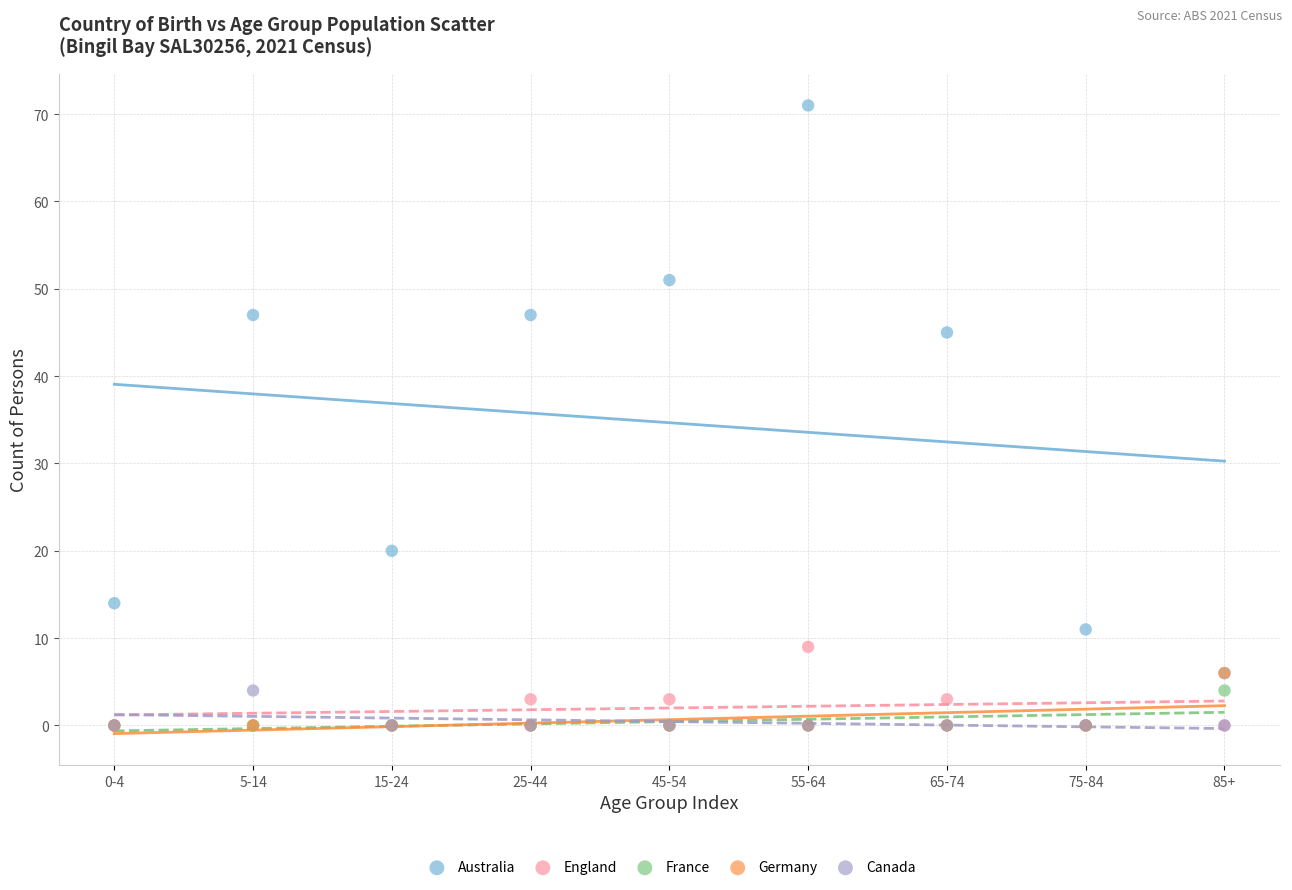

In the Australia series, what Y value is closest to 38?

45